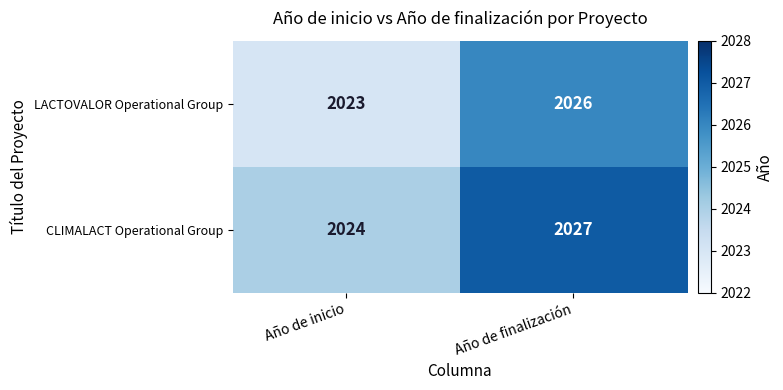

What is the sum of the LACTOVALOR Operational Group values at Año de finalización and Año de inicio?

4049